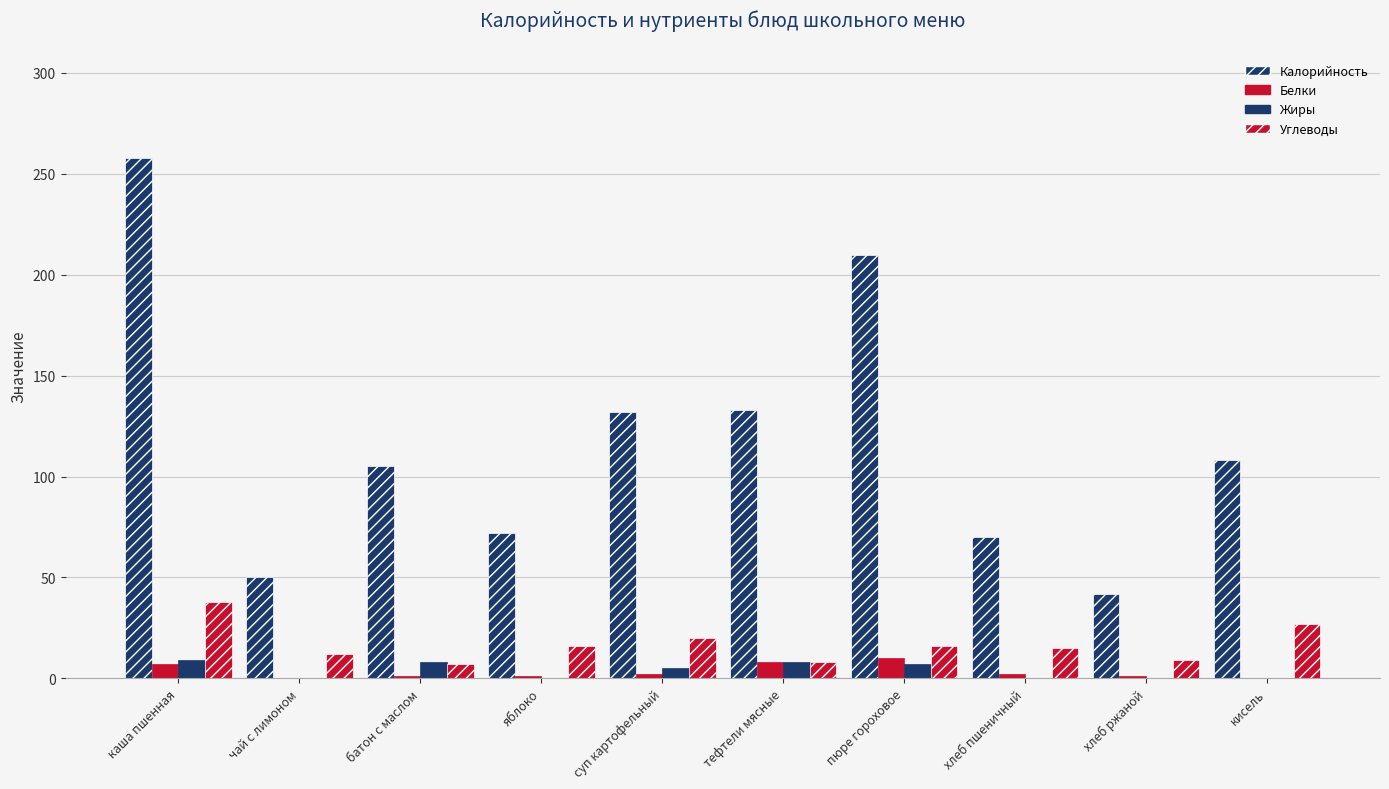

Does the chart contain stacked bars?

No